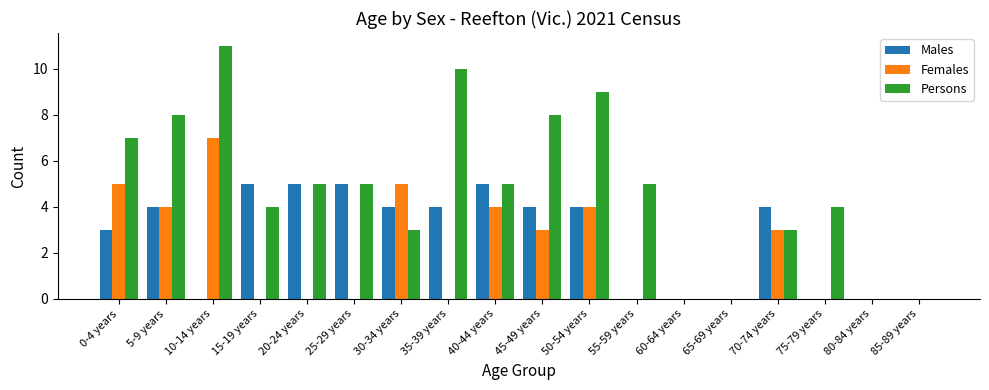

Which series changed the most between 30-34 years and 85-89 years?

Females